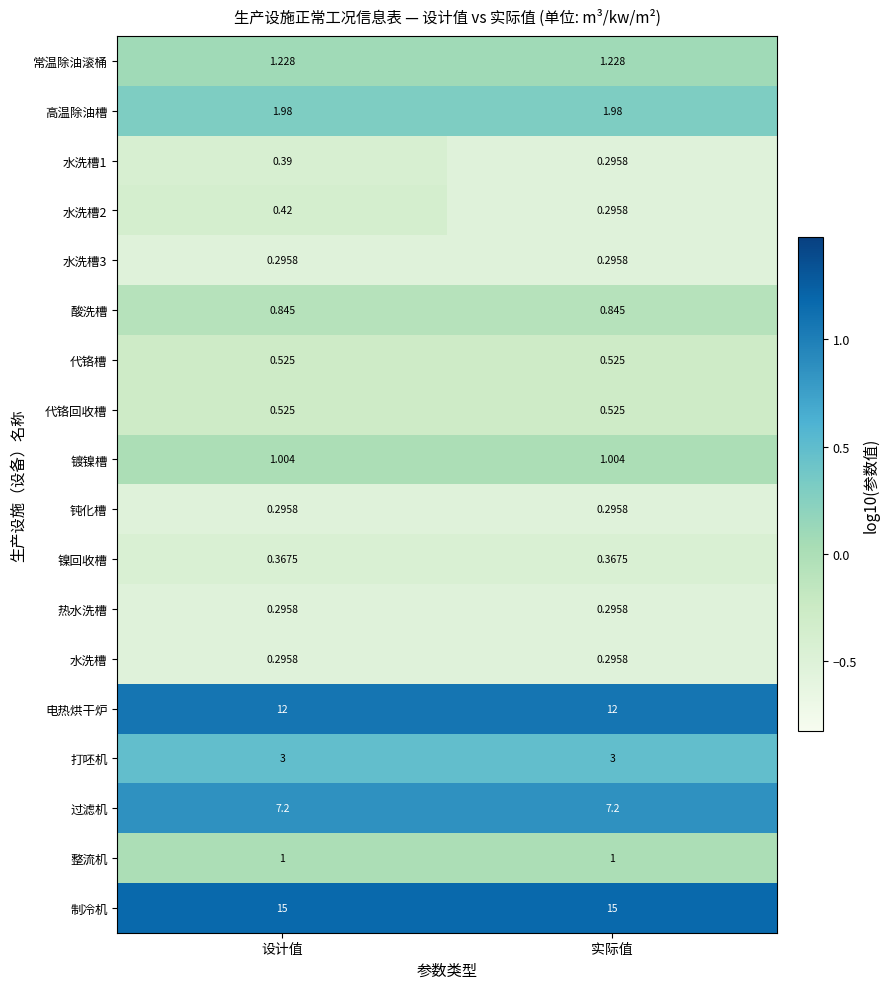

Which series has the largest total across all categories?

制冷机